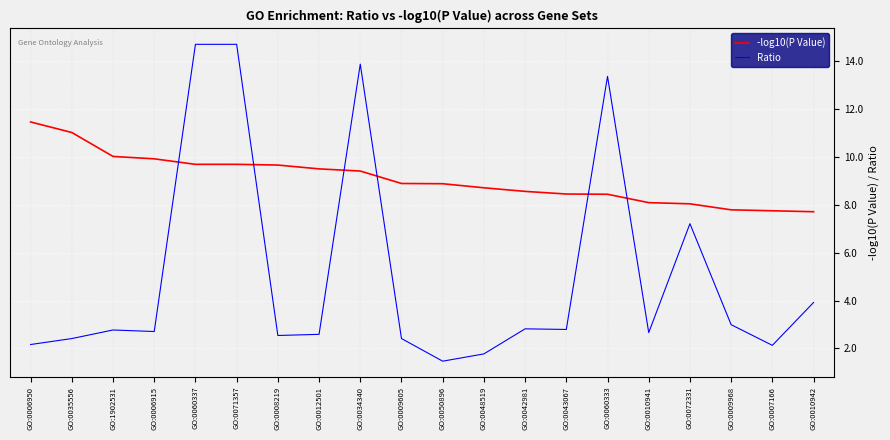

Where does the Ratio series first go above 2?

GO:0006950